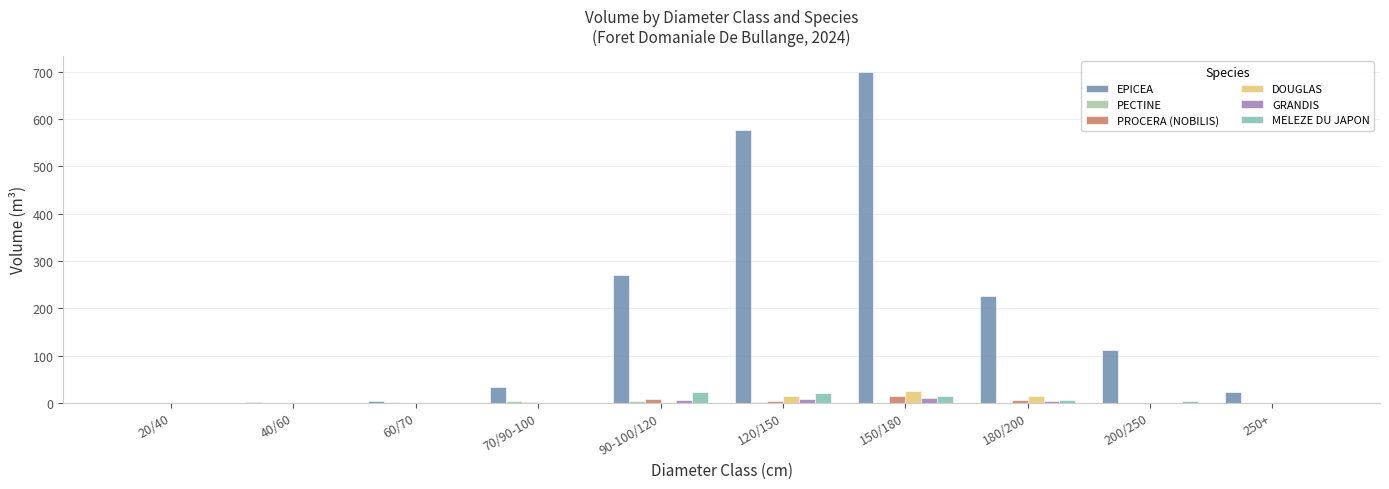

Which series has the largest total across all categories?

EPICEA